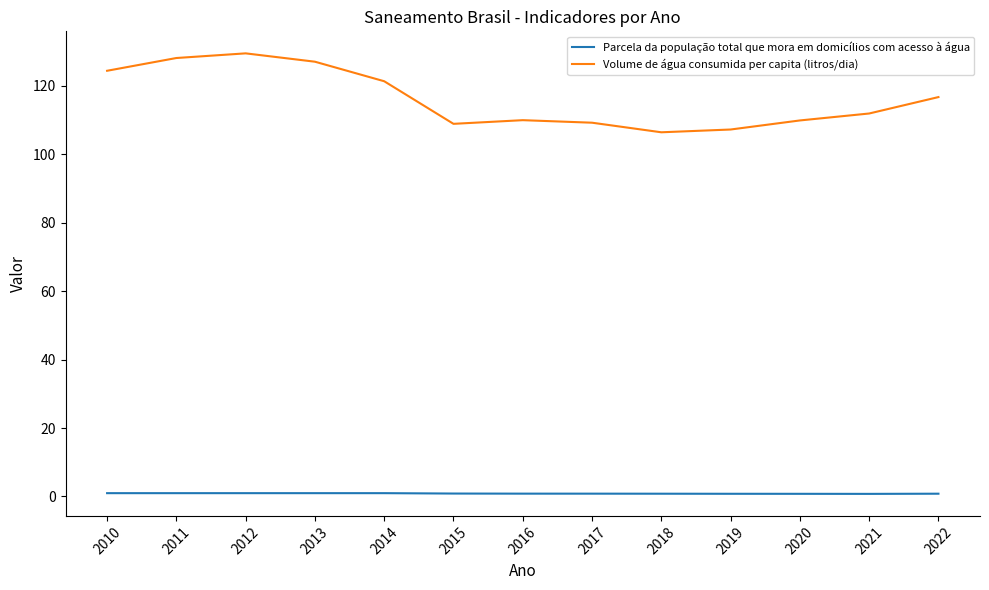

What is the average value of the Volume de água consumida per capita (litros/dia) series?

116.2